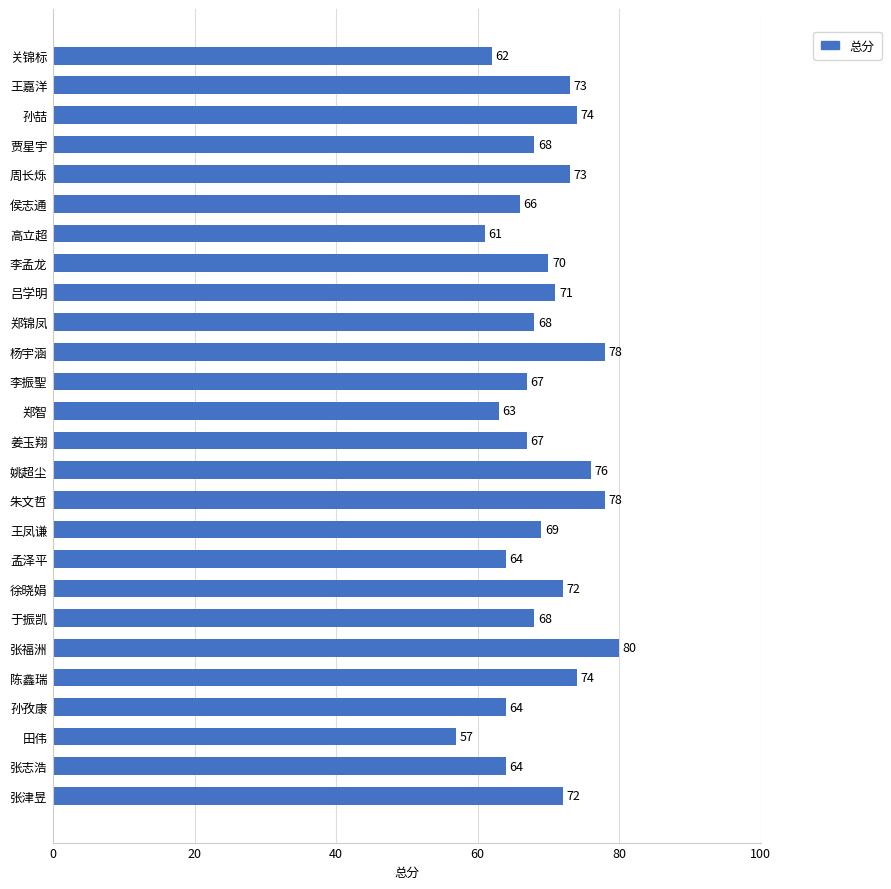

Reading bottom to top, what are all the values shown in this chart?

72	64	57	64	74	80	68	72	64	69	78	76	67	63	67	78	68	71	70	61	66	73	68	74	73	62